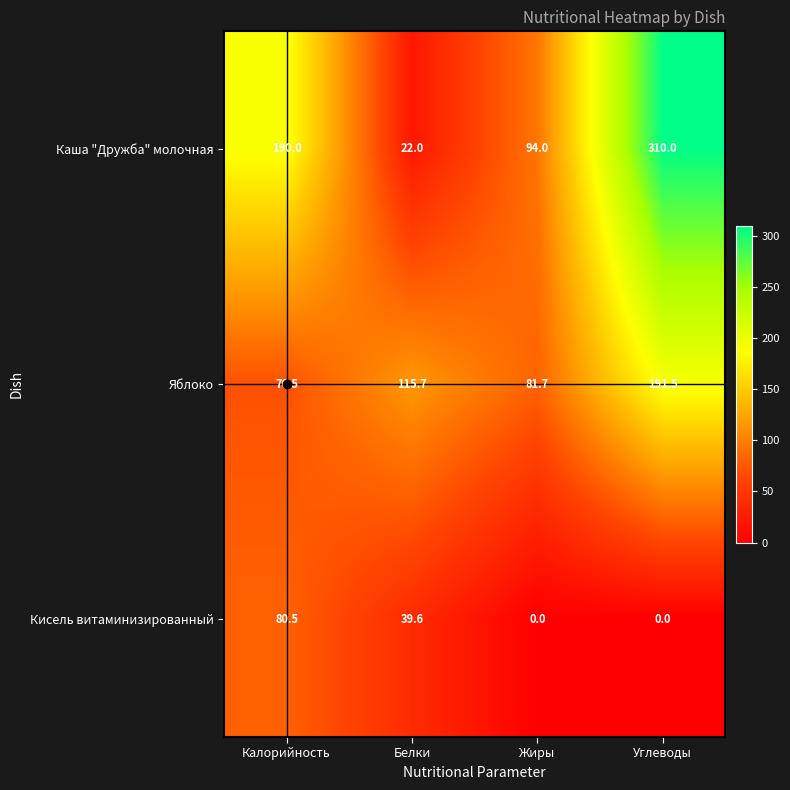

What is the greatest value displayed?

310.0